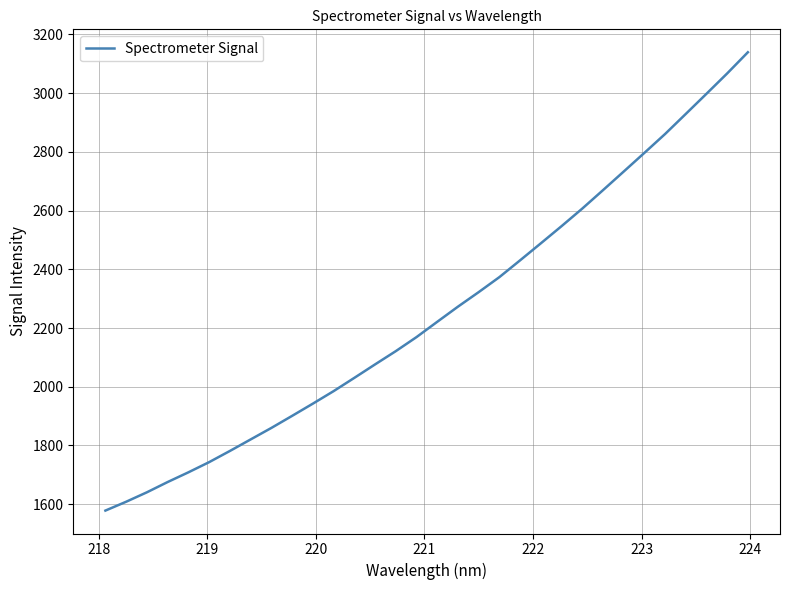

What is the smallest value displayed?

1578.2